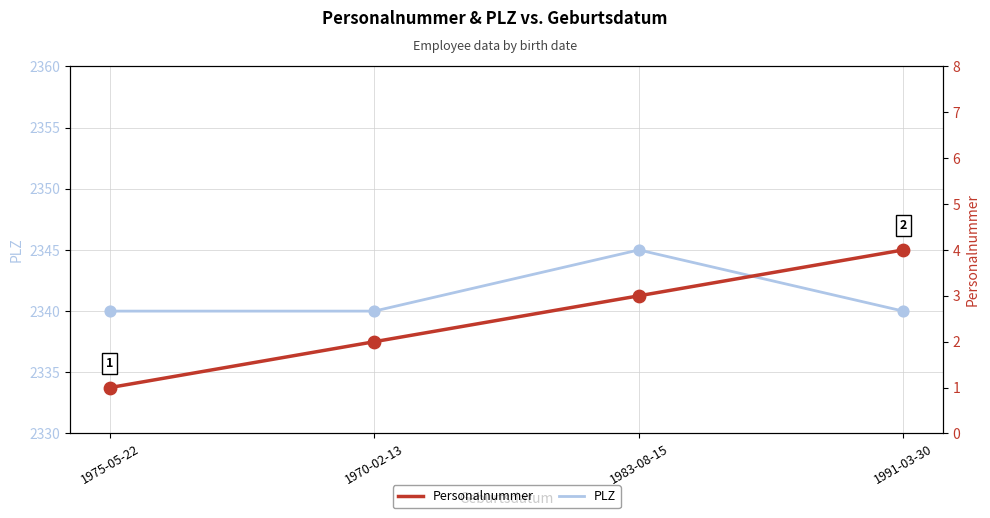

What are all the series names shown in the legend?

PLZ, Personalnummer